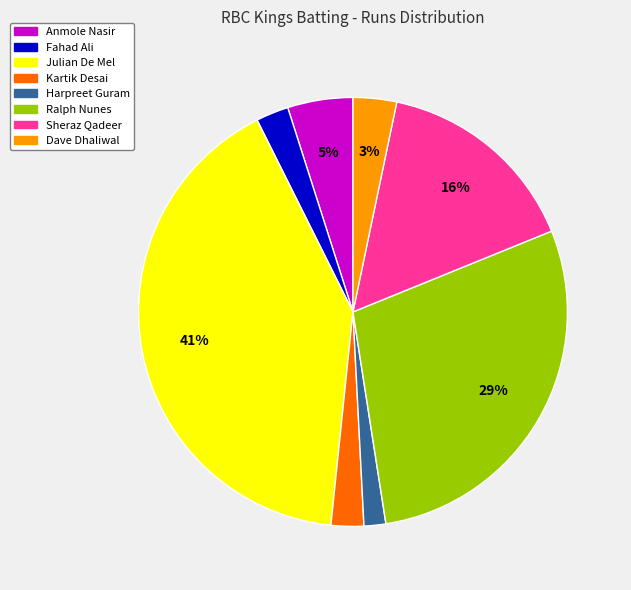

To the nearest percent, what is the difference between the largest and smallest slice percentages?

39%